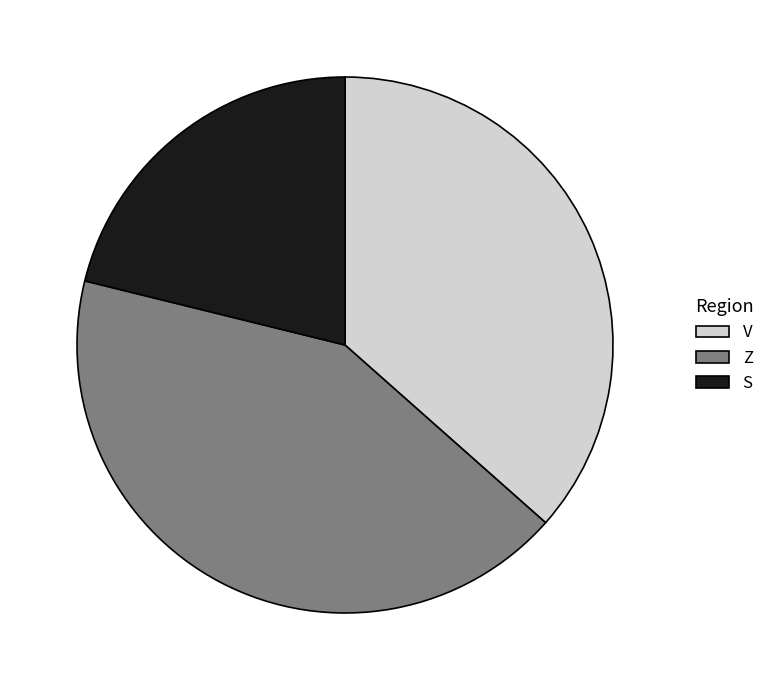

Combined, do V and Z account for over 50%?

Yes